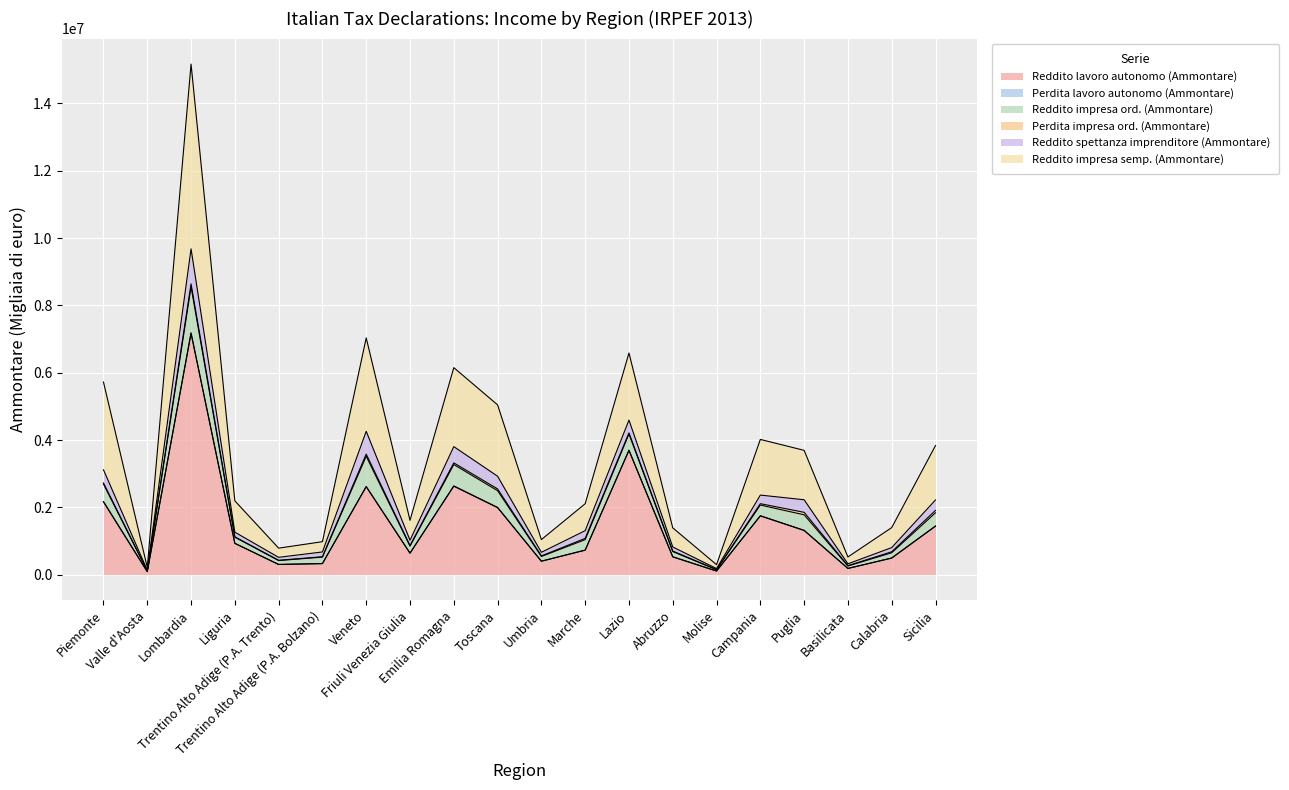

What is the highest value of the Reddito lavoro autonomo (Ammontare) series?

7167152